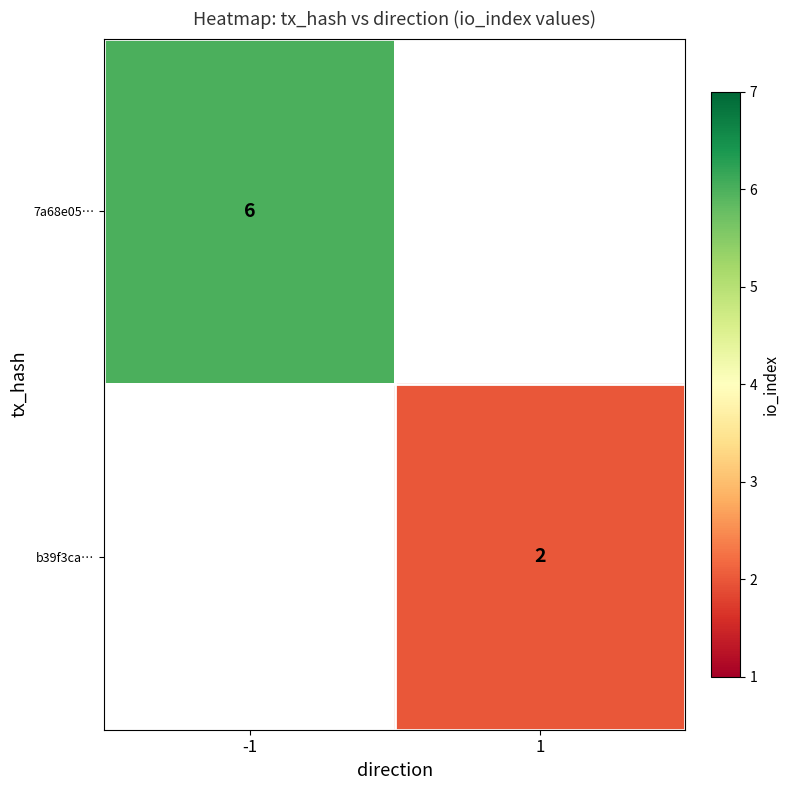

Is the value of b39f3ca… at 1 greater than the value of 7a68e05… at -1?

No